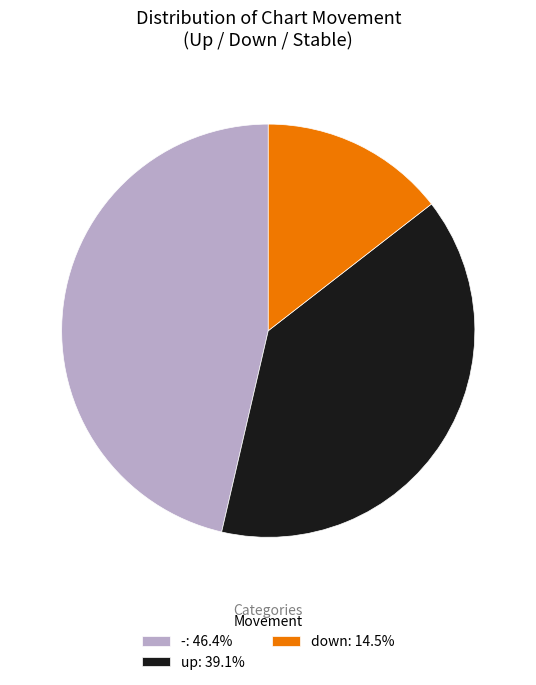

Does any single category account for the majority?

No